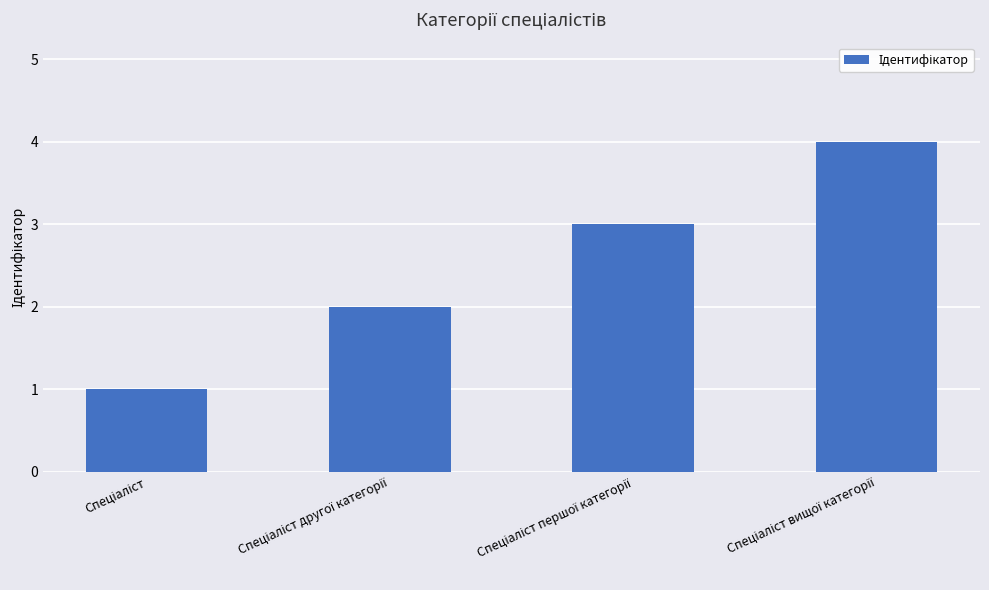

What is the difference between the maximum and minimum values?

3